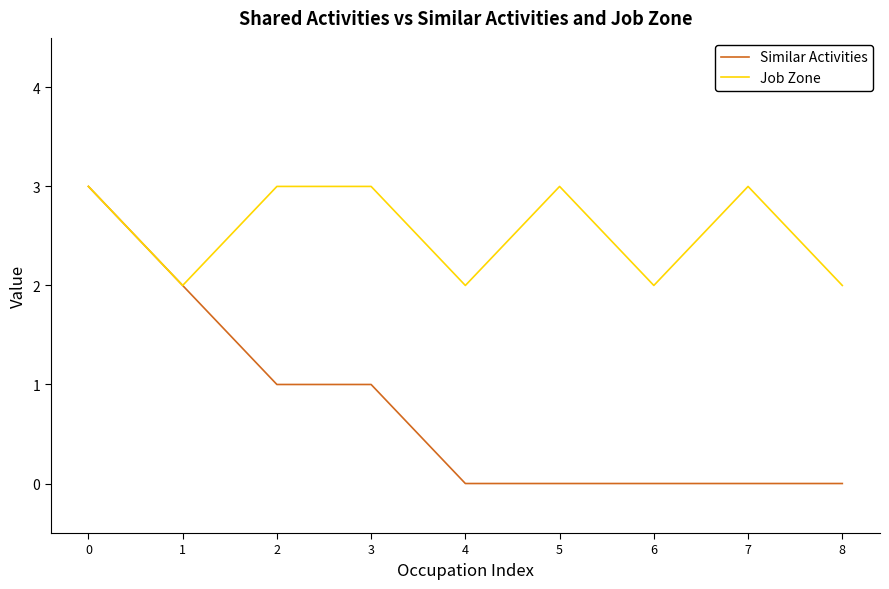

Which series has the largest range (max minus min)?

Similar Activities